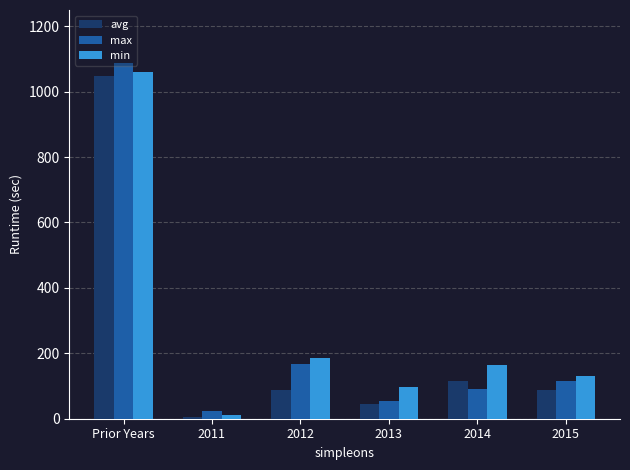

List the labels in order of max value, largest first.

Prior Years, 2012, 2015, 2014, 2013, 2011